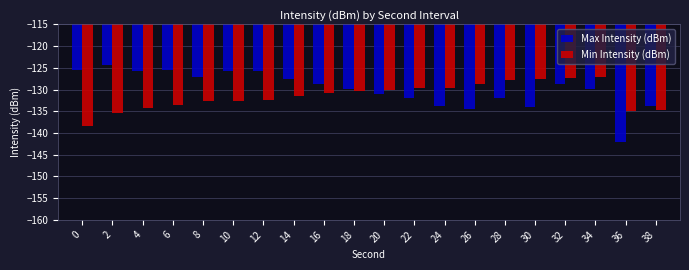

What is the lowest value of the Min Intensity (dBm) series?

-138.4